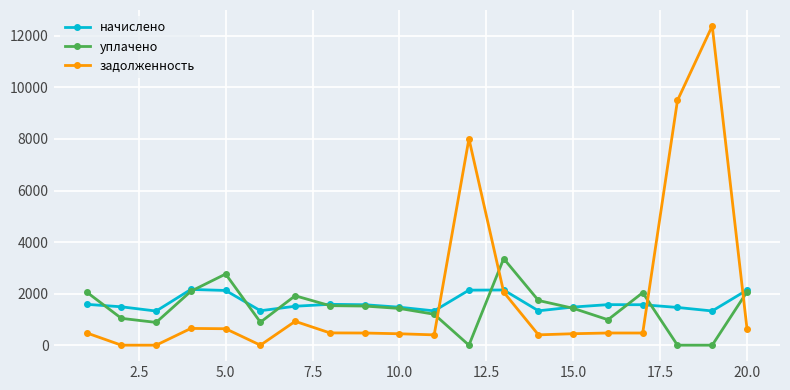

How many lines are shown in the chart?

3